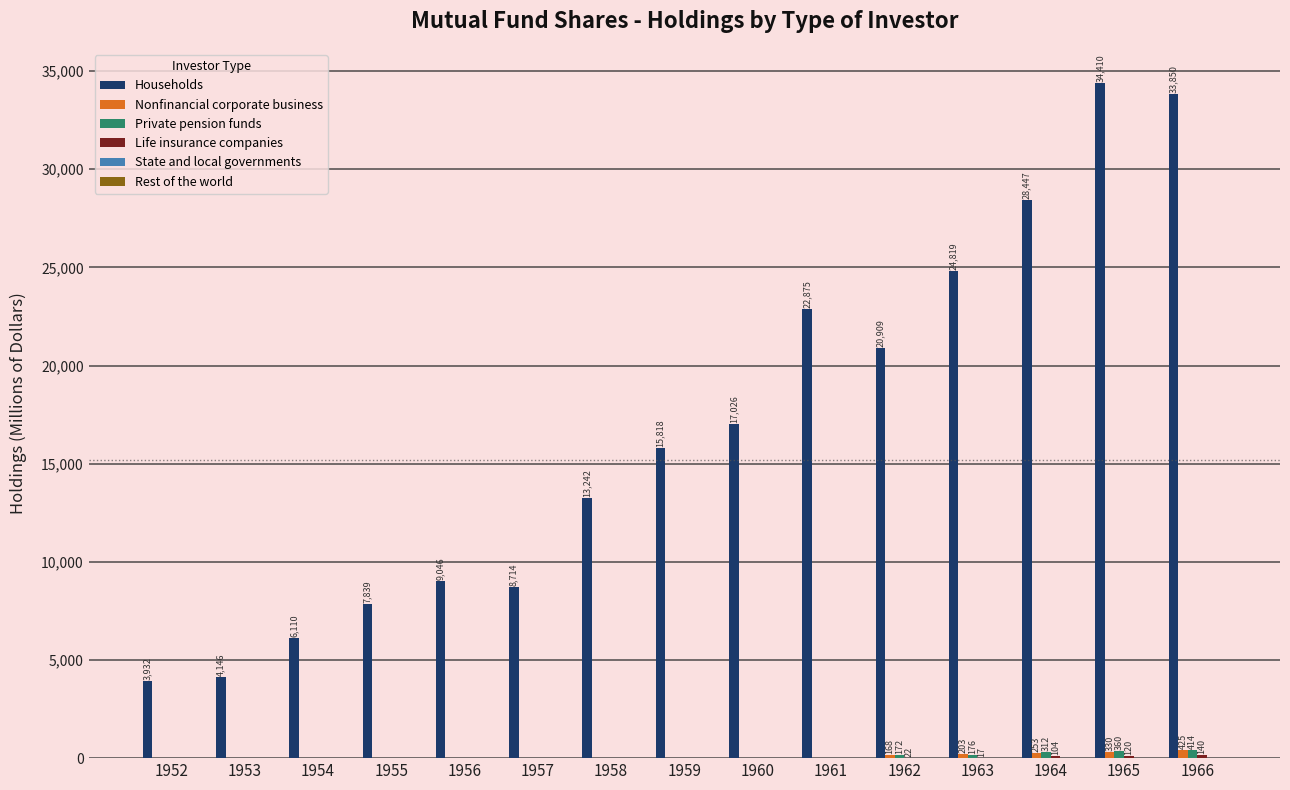

Does the chart contain stacked bars?

No